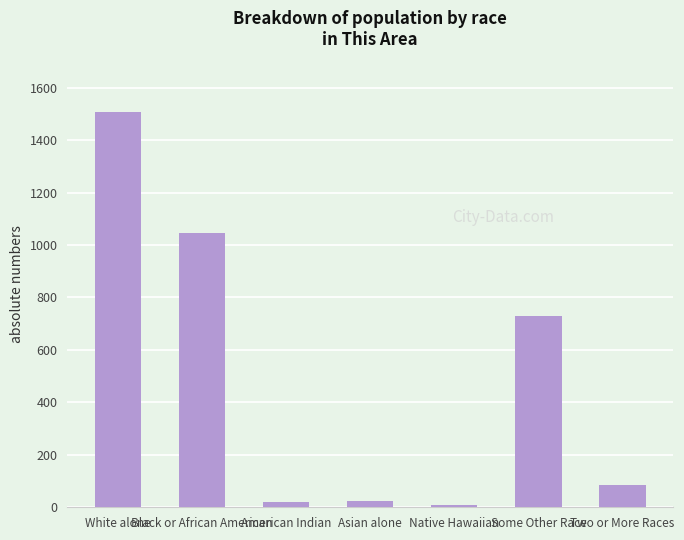

At which category does the chart reach its peak across all series?

White alone